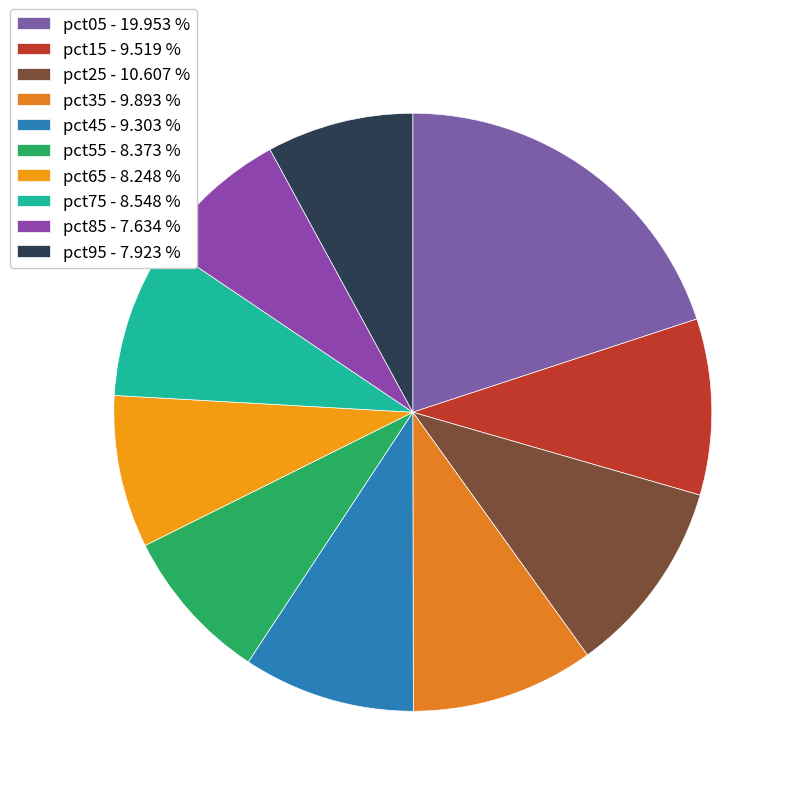

The pct65 slice represents 1% of the pie. True or false?

False